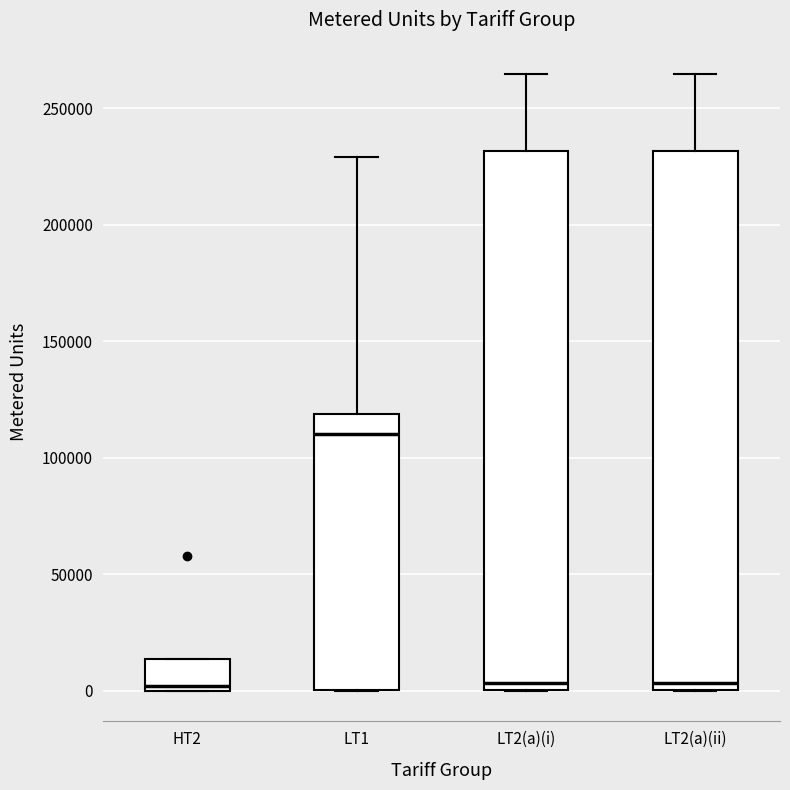

Where is the upper edge of the box for LT2(a)(ii) on the y-axis? The values are not printed on the chart, so give them approximately, as read against the axis.

230000